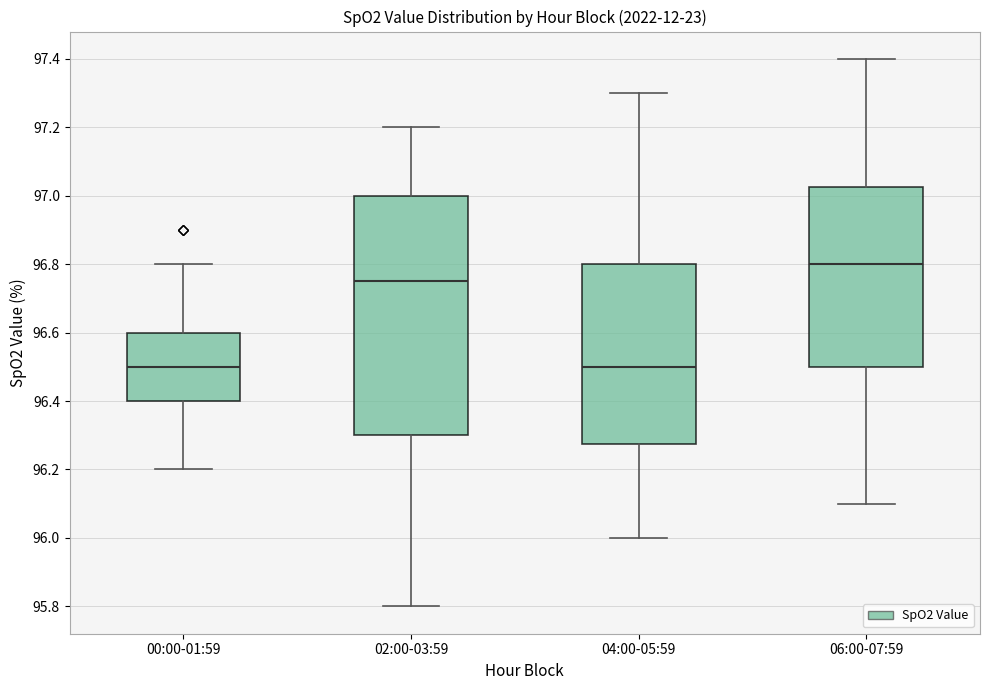

Which box has the highest median line?

06:00-07:59